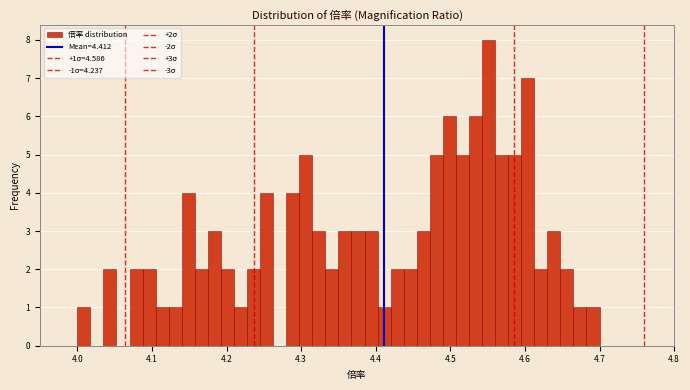

Around what value on the x-axis is the tallest bar? Give the approximate position of its centre, as read against the axis.

4.55